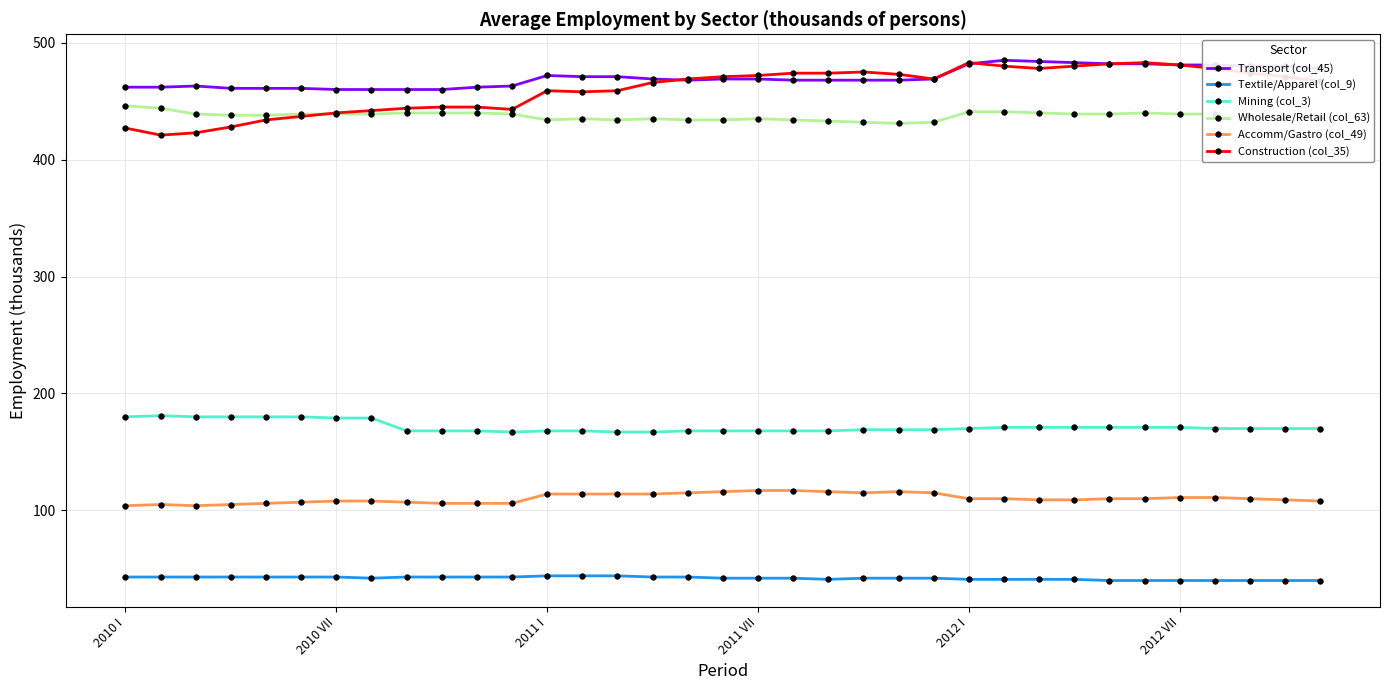

What is the value of the Accomm/Gastro (col_49) point at the 16th from the left?

114